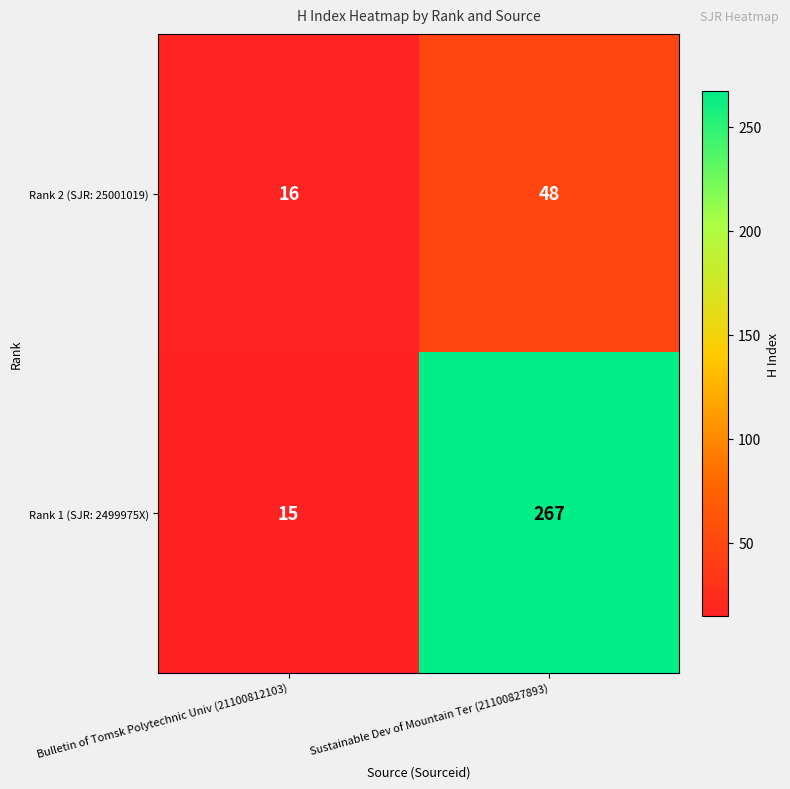

At which category is the sum across all series the highest?

Sustainable Dev of Mountain Ter (21100827893)